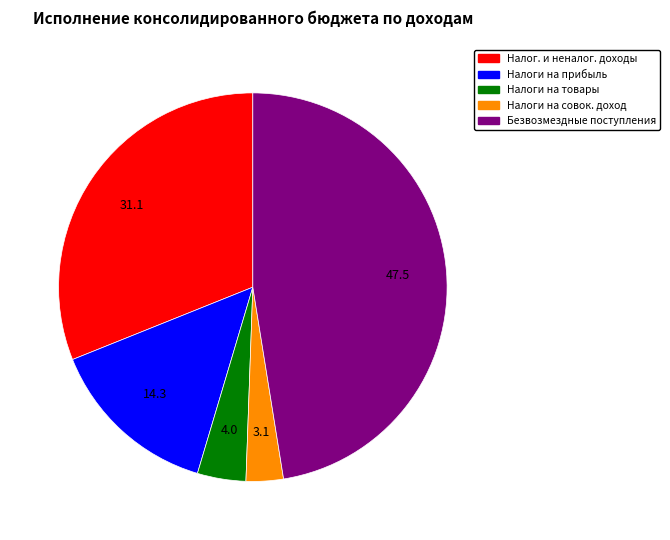

Between Налоги на прибыль and Налог. и неналог. доходы, which is larger?

Налог. и неналог. доходы